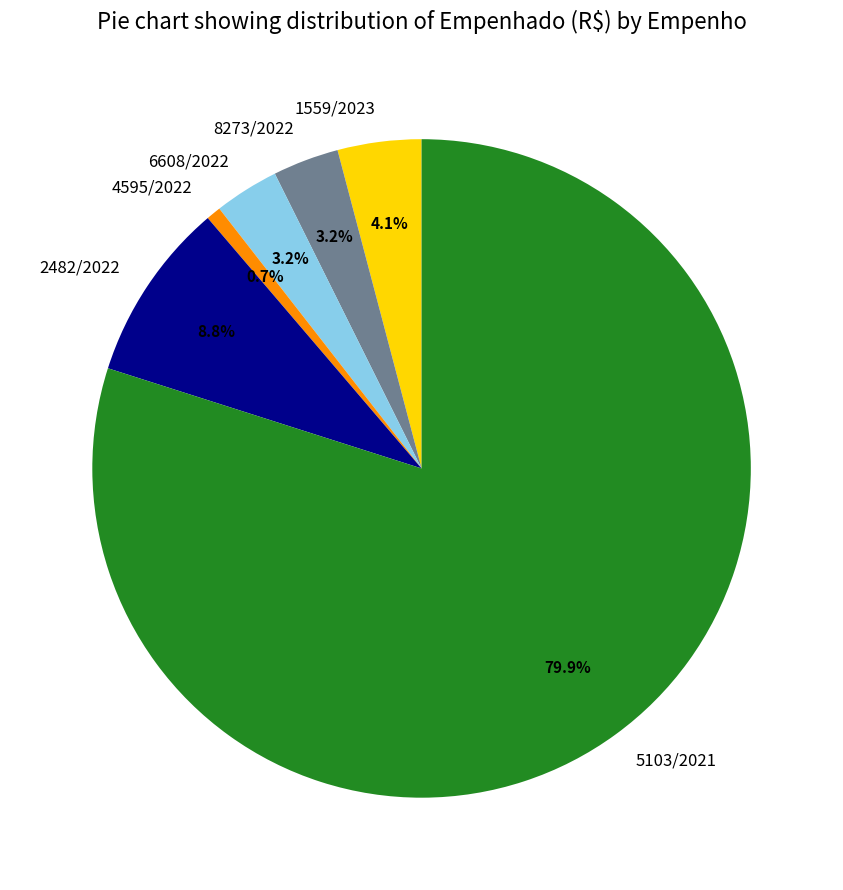

What is the smallest slice in the pie chart?

4595/2022